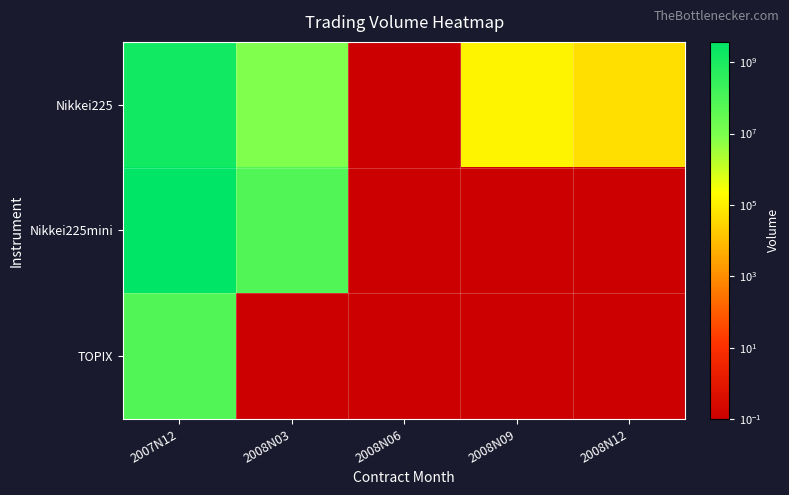

At 2008N03, list the series in order from smallest to largest.

TOPIX, Nikkei225, Nikkei225mini